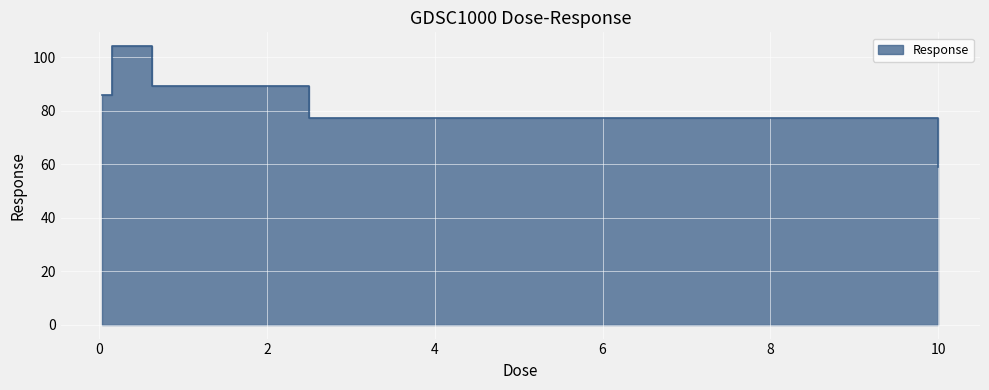

List the labels in order of value, largest first.

0.15625, 0.625, 0.0390625, 2.5, 10.0